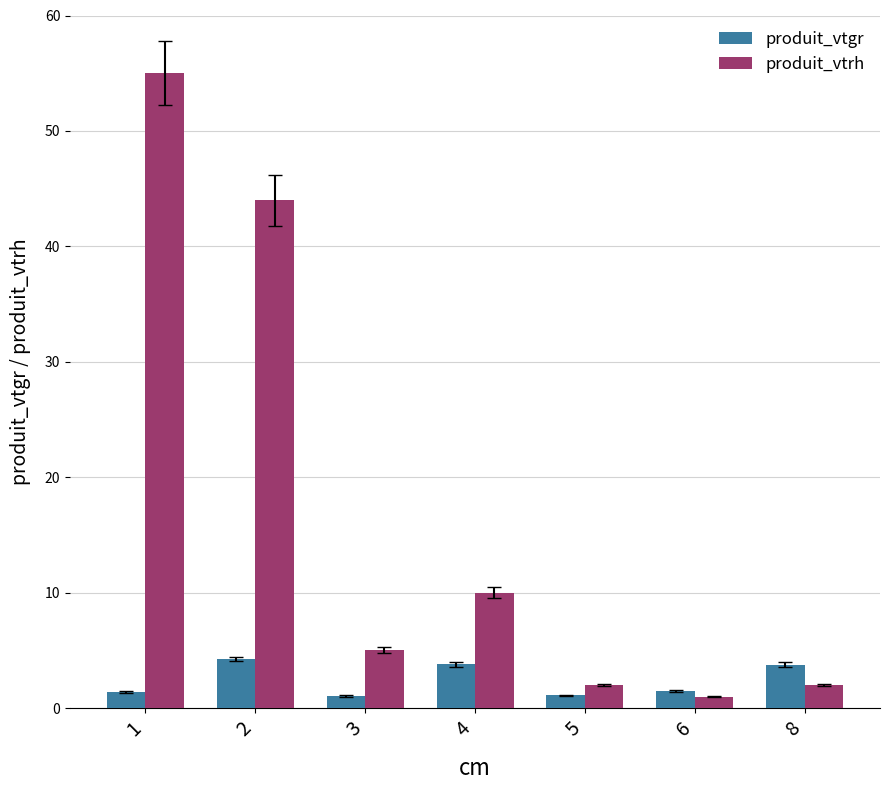

What is the greatest value displayed?

55.0